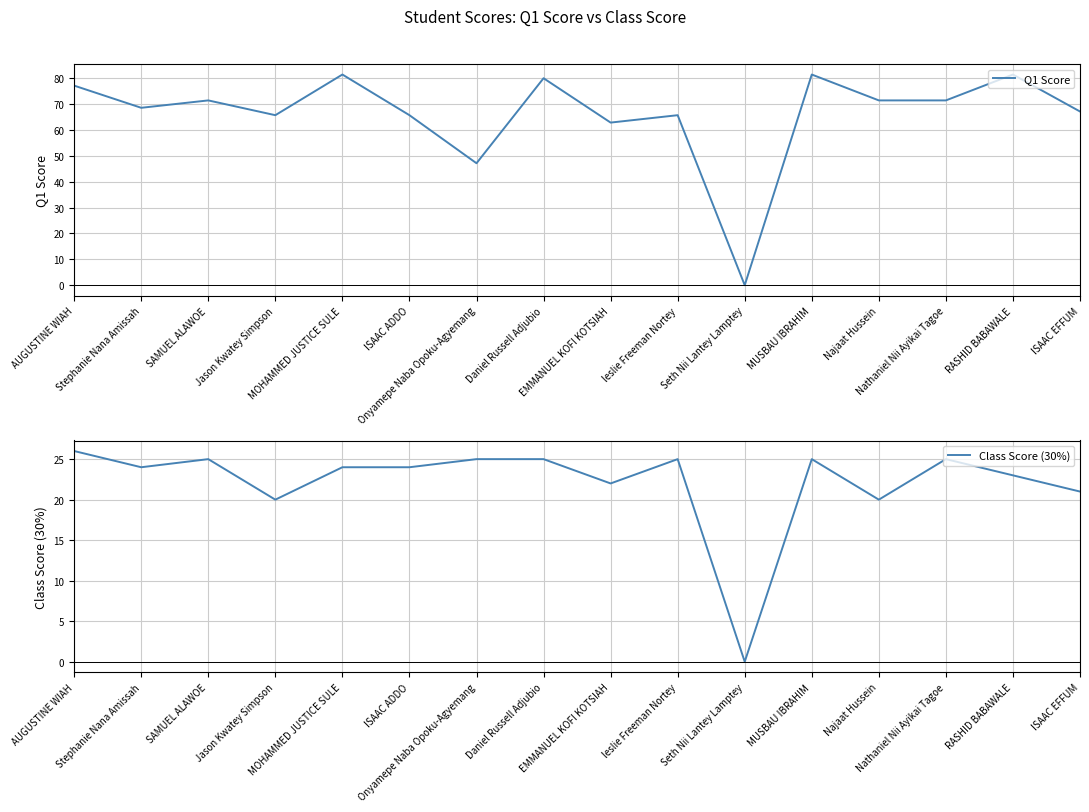

List the labels in order of Q1 Score value, largest first.

MOHAMMED JUSTICE SULE, MUSBAU IBRAHIM, RASHID BABAWALE, Daniel Russell Adjubio, AUGUSTINE WIAH, SAMUEL ALAWOE, Najaat Hussein, Nathaniel Nii Ayikai Tagoe, Stephanie Nana Amissah, ISAAC EFFUM, Jason Kwatey Simpson, ISAAC ADDO, leslie Freeman Nortey, EMMANUEL KOFI KOTSIAH, Onyamepe Naba Opoku-Agyemang, Seth Nii Lantey Lamptey